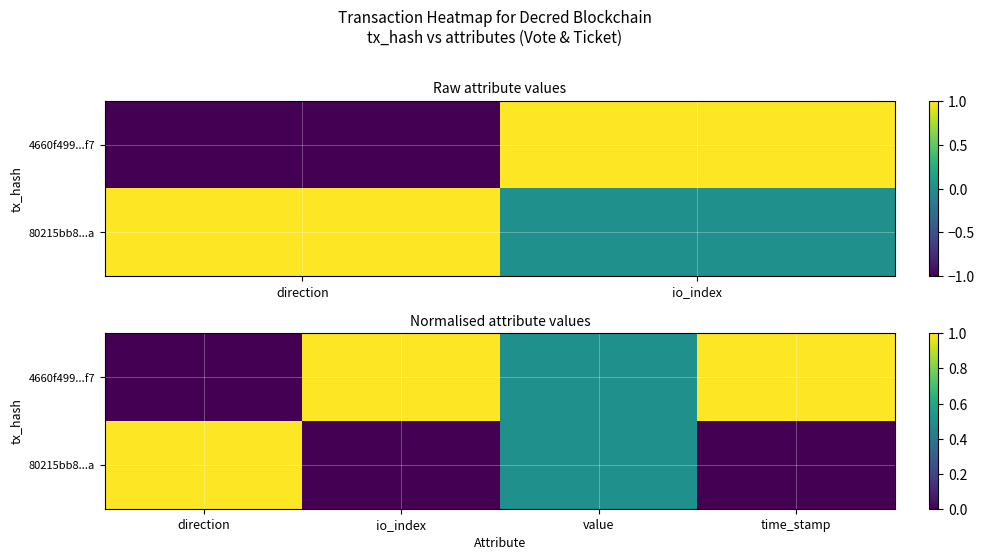

What is the difference between the second highest and second lowest values in the 4660f499...f7 series?

0.5